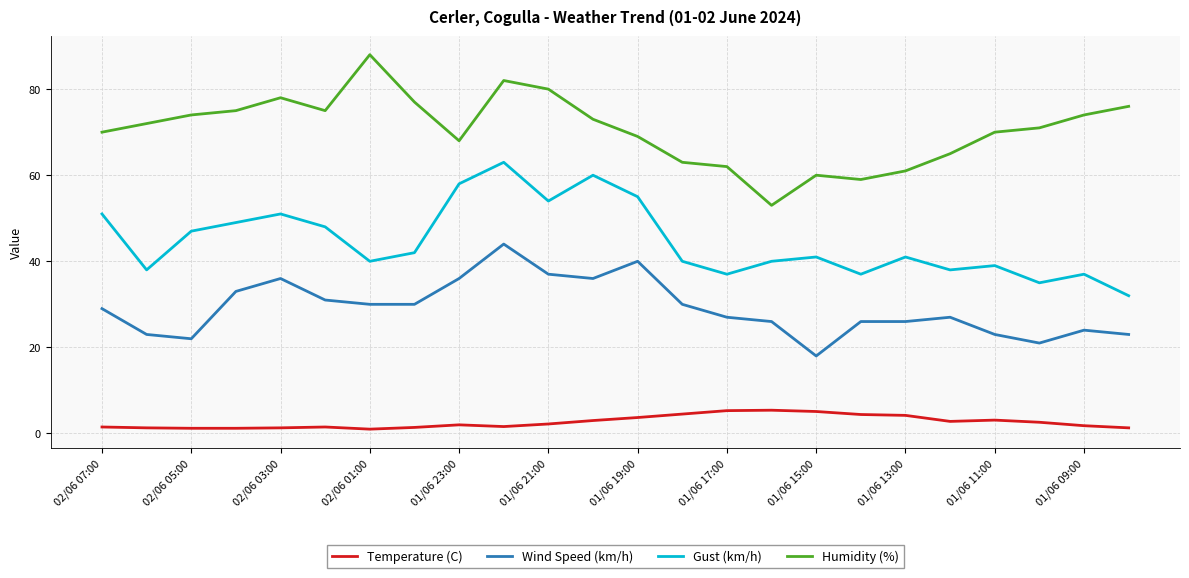

Rank the series by their maximum value, from lowest to highest.

Temperature (C), Wind Speed (km/h), Gust (km/h), Humidity (%)